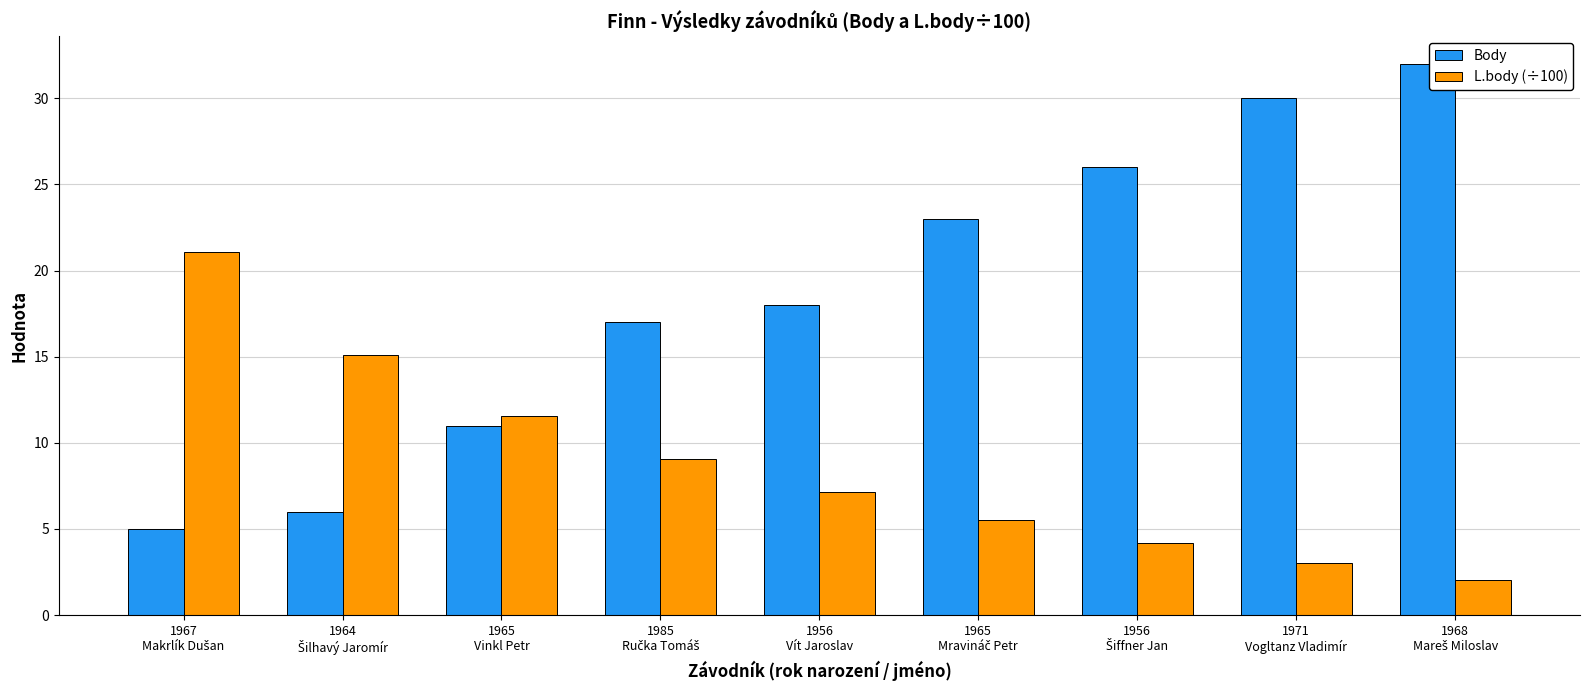

At how many categories does at least one series exceed 10?

9